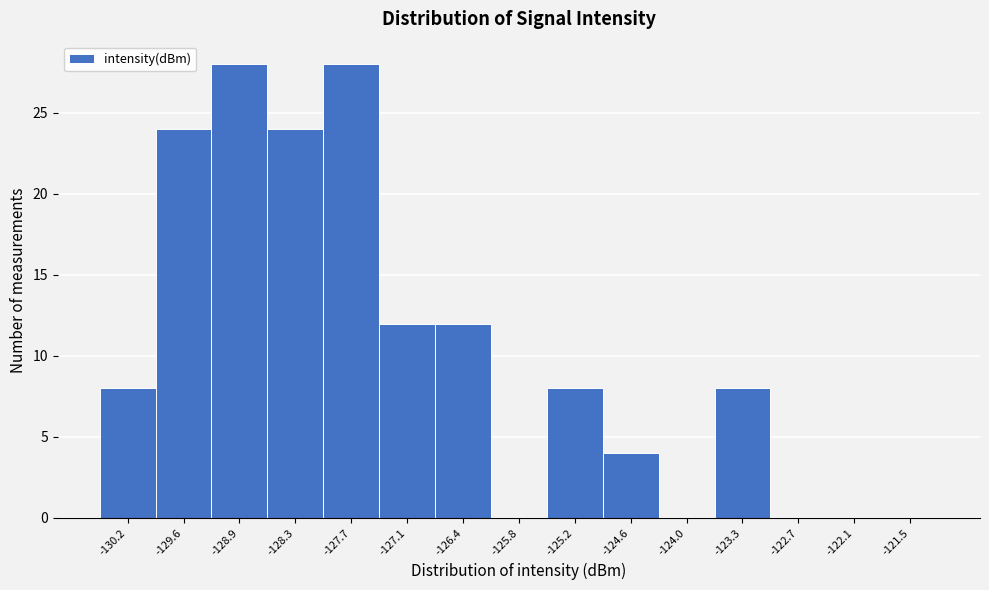

Reading left to right, transcribe all the data shown in this chart.

-130.2=8	-129.6=24	-128.9=28	-128.3=24	-127.7=28	-127.1=12	-126.4=12	-125.8=0	-125.2=8	-124.6=4	-124.0=0	-123.3=8	-122.7=0	-122.1=0	-121.5=0